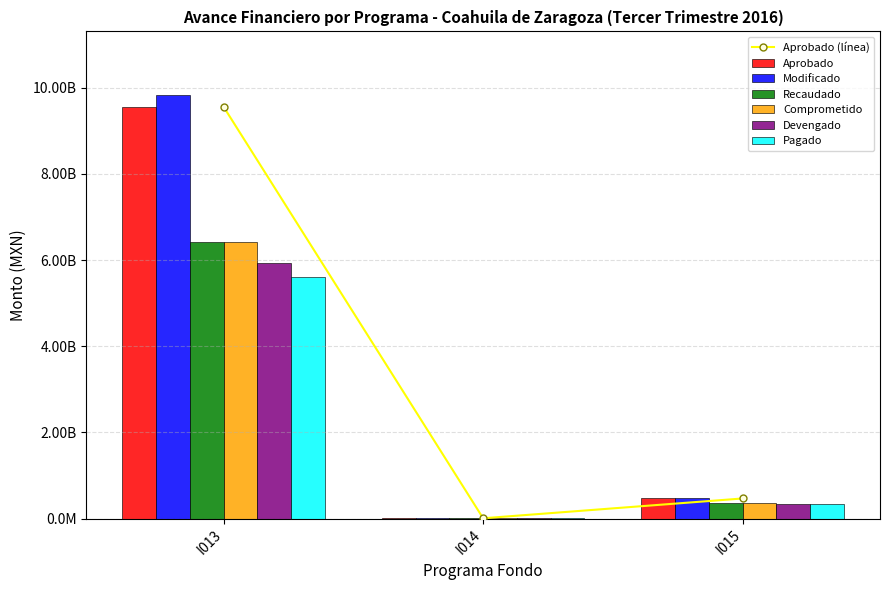

How many data points in Modificado are less than 466321374?

1